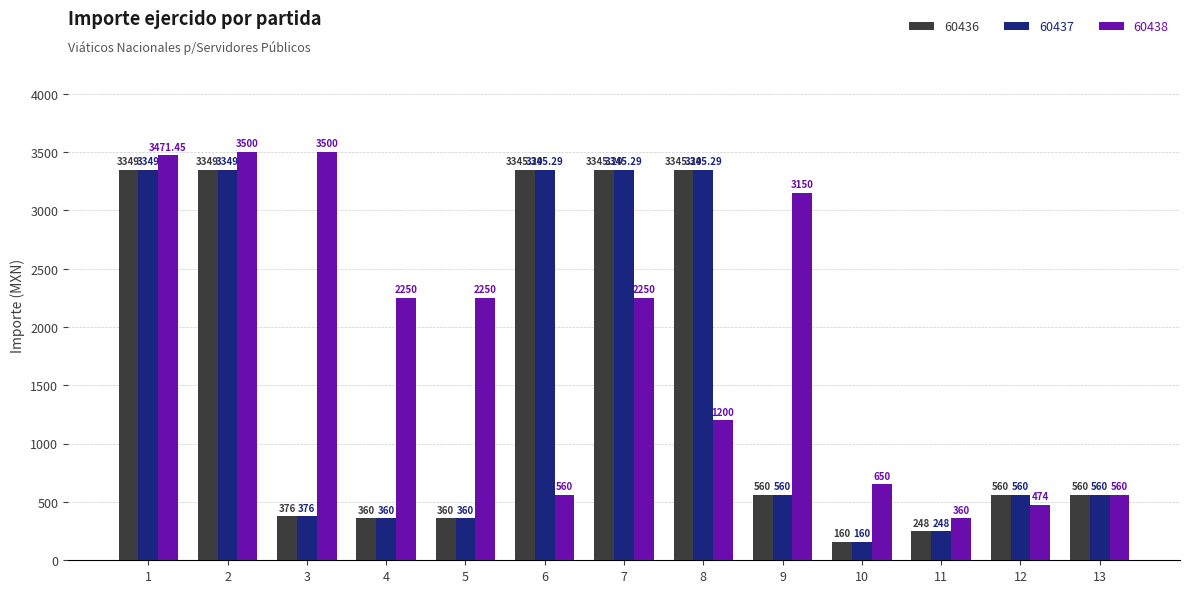

The value of 60437 at 4 is 87.6. True or false?

False